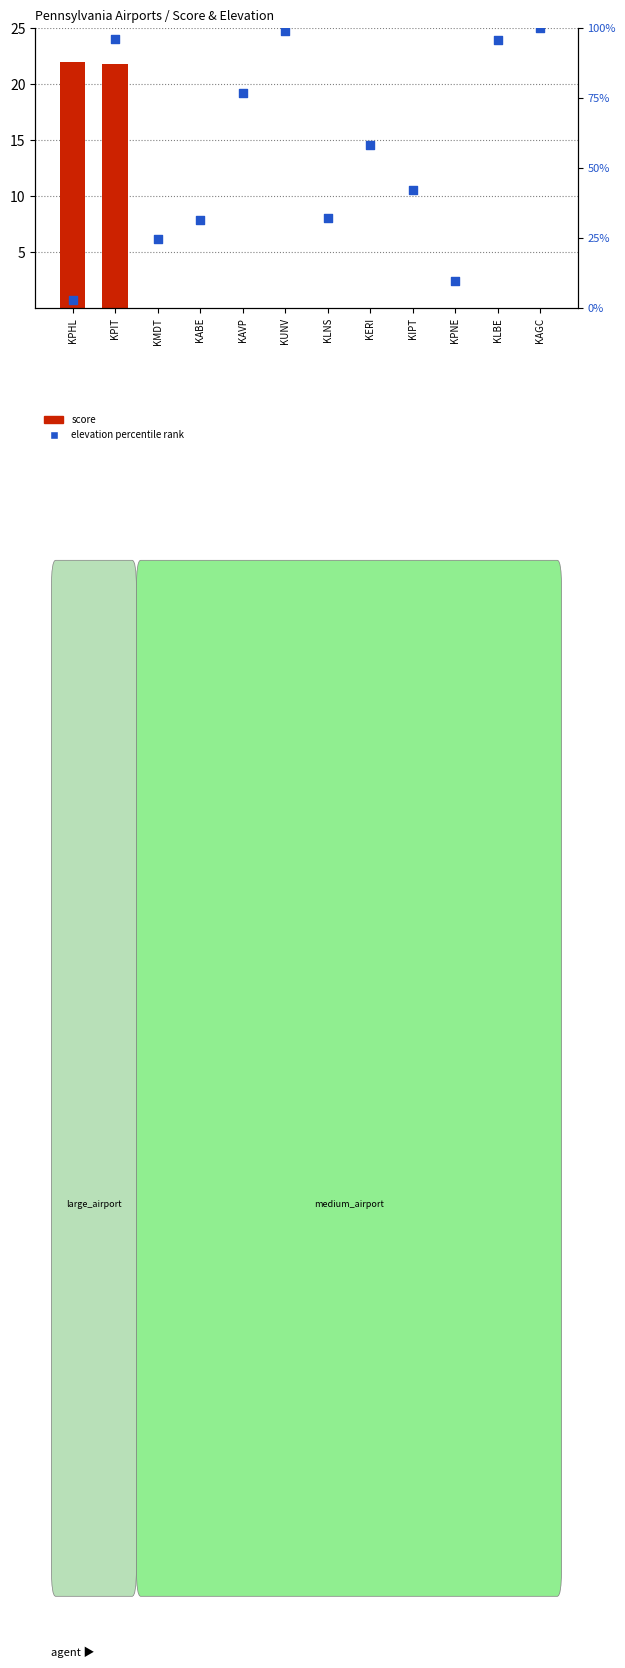

Is the value of elevation percentile rank at KLNS greater than the value of score at KPNE?

Yes